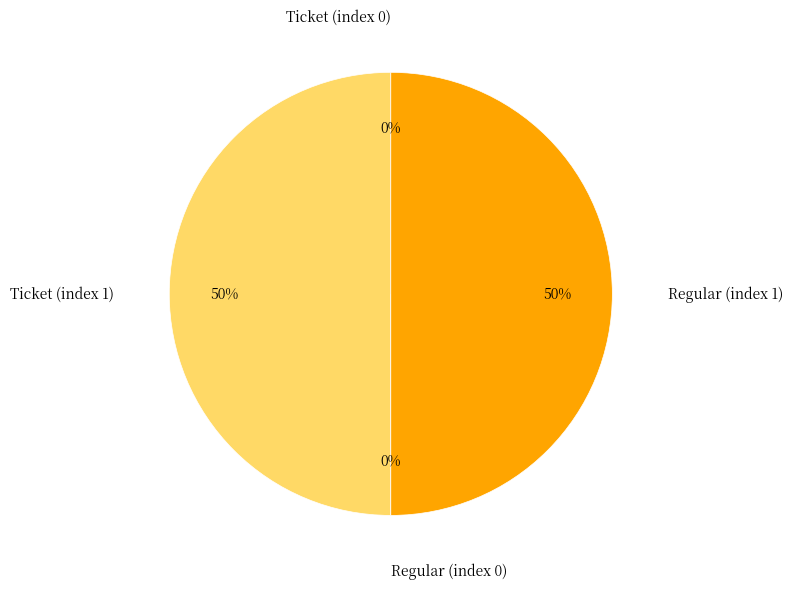

To the nearest percent, what percentage of the pie is Regular (index 1)?

50%